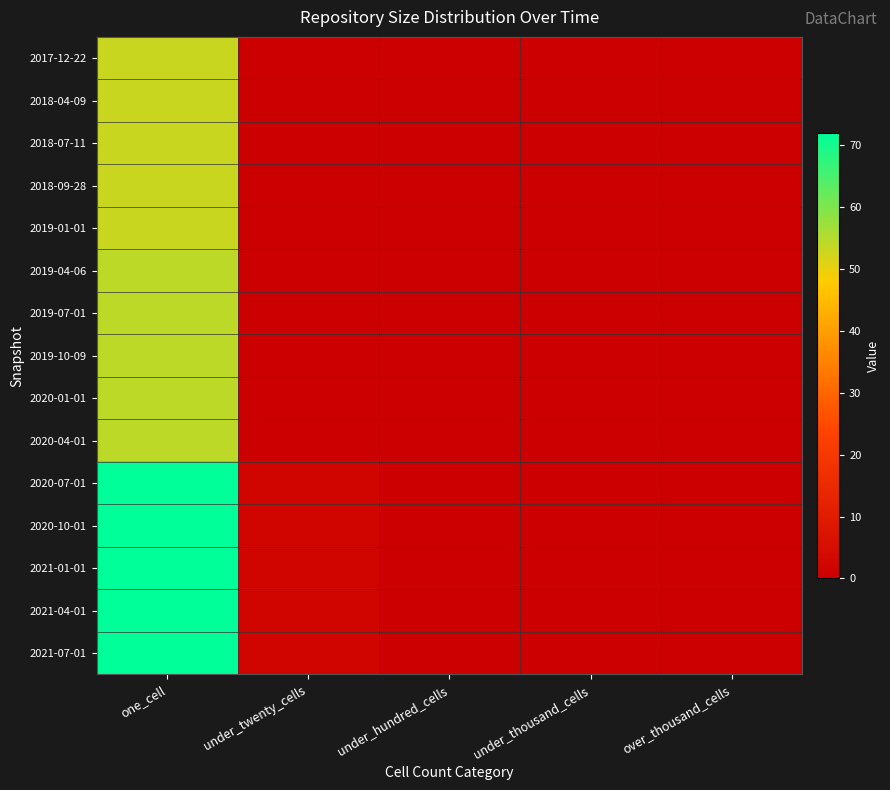

Reading left to right, what are all the values shown in this chart?

2017-12-22: one_cell=53	under_twenty_cells=0	under_hundred_cells=0	under_thousand_cells=0	over_thousand_cells=0
2018-04-09: one_cell=53	under_twenty_cells=0	under_hundred_cells=0	under_thousand_cells=0	over_thousand_cells=0
2018-07-11: one_cell=53	under_twenty_cells=0	under_hundred_cells=0	under_thousand_cells=0	over_thousand_cells=0
2018-09-28: one_cell=53	under_twenty_cells=0	under_hundred_cells=0	under_thousand_cells=0	over_thousand_cells=0
2019-01-01: one_cell=53	under_twenty_cells=0	under_hundred_cells=0	under_thousand_cells=0	over_thousand_cells=0
2019-04-06: one_cell=54	under_twenty_cells=0	under_hundred_cells=0	under_thousand_cells=0	over_thousand_cells=0
2019-07-01: one_cell=54	under_twenty_cells=0	under_hundred_cells=0	under_thousand_cells=0	over_thousand_cells=0
2019-10-09: one_cell=54	under_twenty_cells=0	under_hundred_cells=0	under_thousand_cells=0	over_thousand_cells=0
2020-01-01: one_cell=54	under_twenty_cells=0	under_hundred_cells=0	under_thousand_cells=0	over_thousand_cells=0
2020-04-01: one_cell=54	under_twenty_cells=0	under_hundred_cells=0	under_thousand_cells=0	over_thousand_cells=0
2020-07-01: one_cell=72	under_twenty_cells=2	under_hundred_cells=0	under_thousand_cells=0	over_thousand_cells=0
2020-10-01: one_cell=72	under_twenty_cells=2	under_hundred_cells=0	under_thousand_cells=0	over_thousand_cells=0
2021-01-01: one_cell=72	under_twenty_cells=2	under_hundred_cells=0	under_thousand_cells=0	over_thousand_cells=0
2021-04-01: one_cell=72	under_twenty_cells=2	under_hundred_cells=0	under_thousand_cells=0	over_thousand_cells=0
2021-07-01: one_cell=72	under_twenty_cells=2	under_hundred_cells=0	under_thousand_cells=0	over_thousand_cells=0